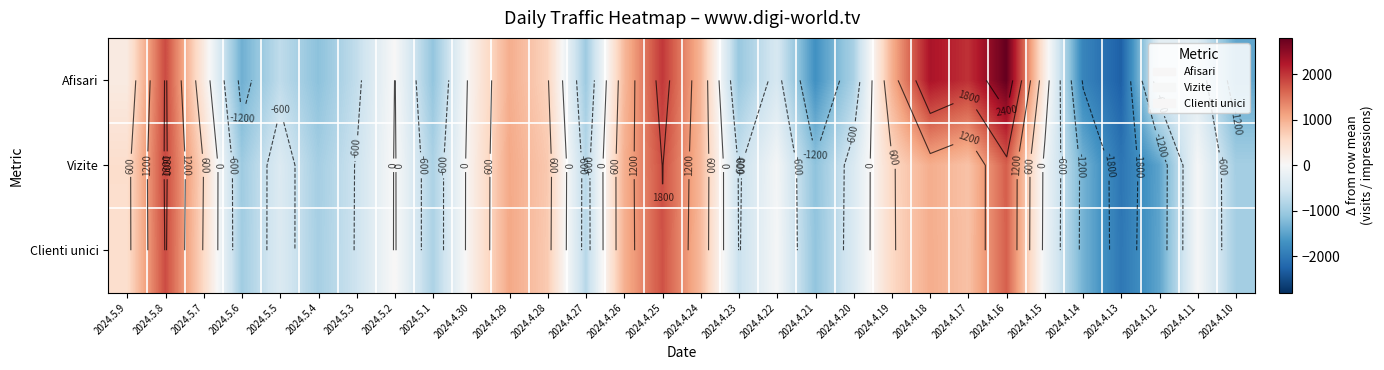

How many series are shown in this chart?

3